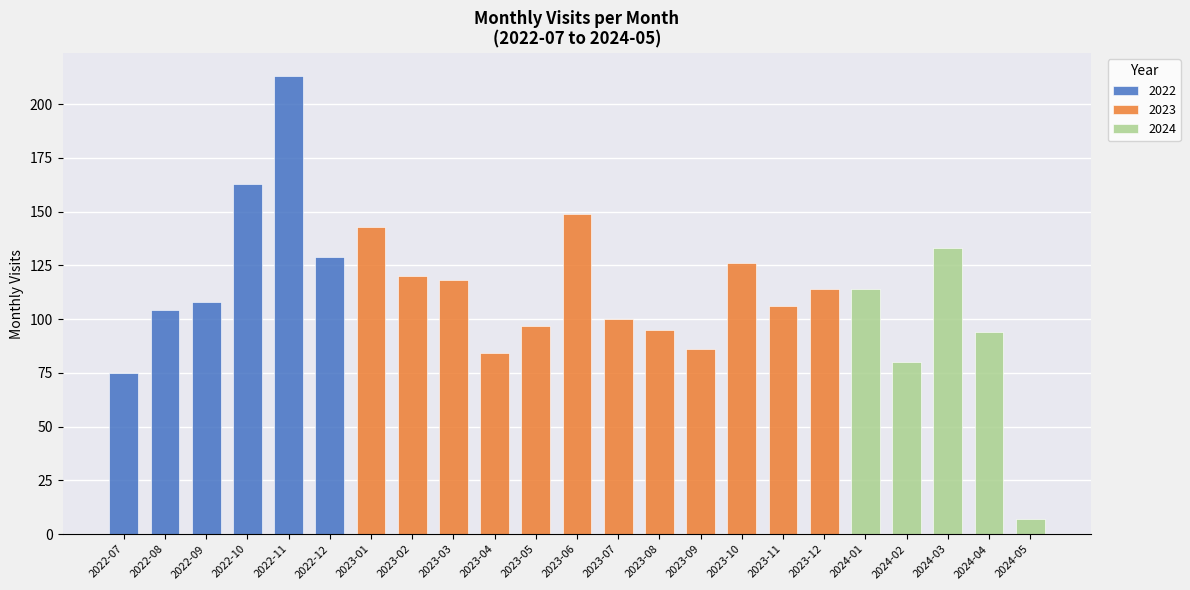

Approximately how many times larger is the value at 2024-01 compared to 2022-11?

0.5